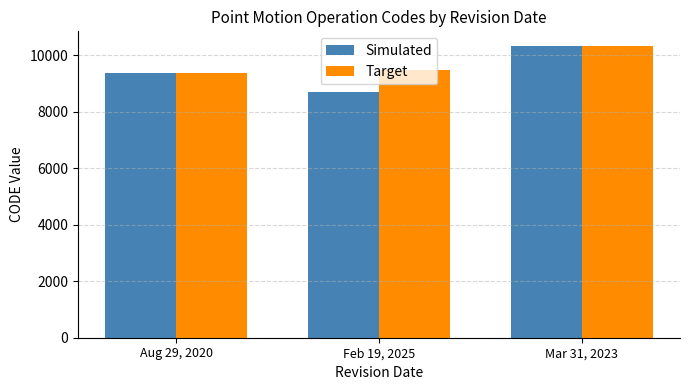

How many series are shown in this chart?

2